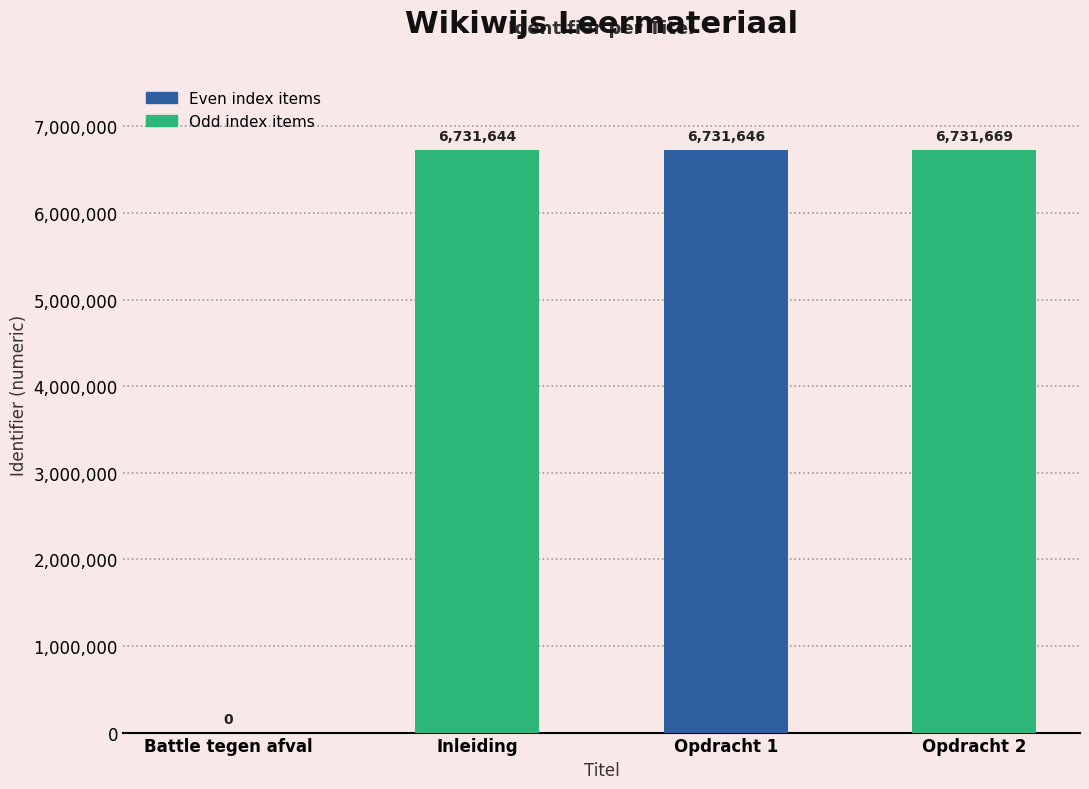

What is the maximum value shown in the chart?

6731669